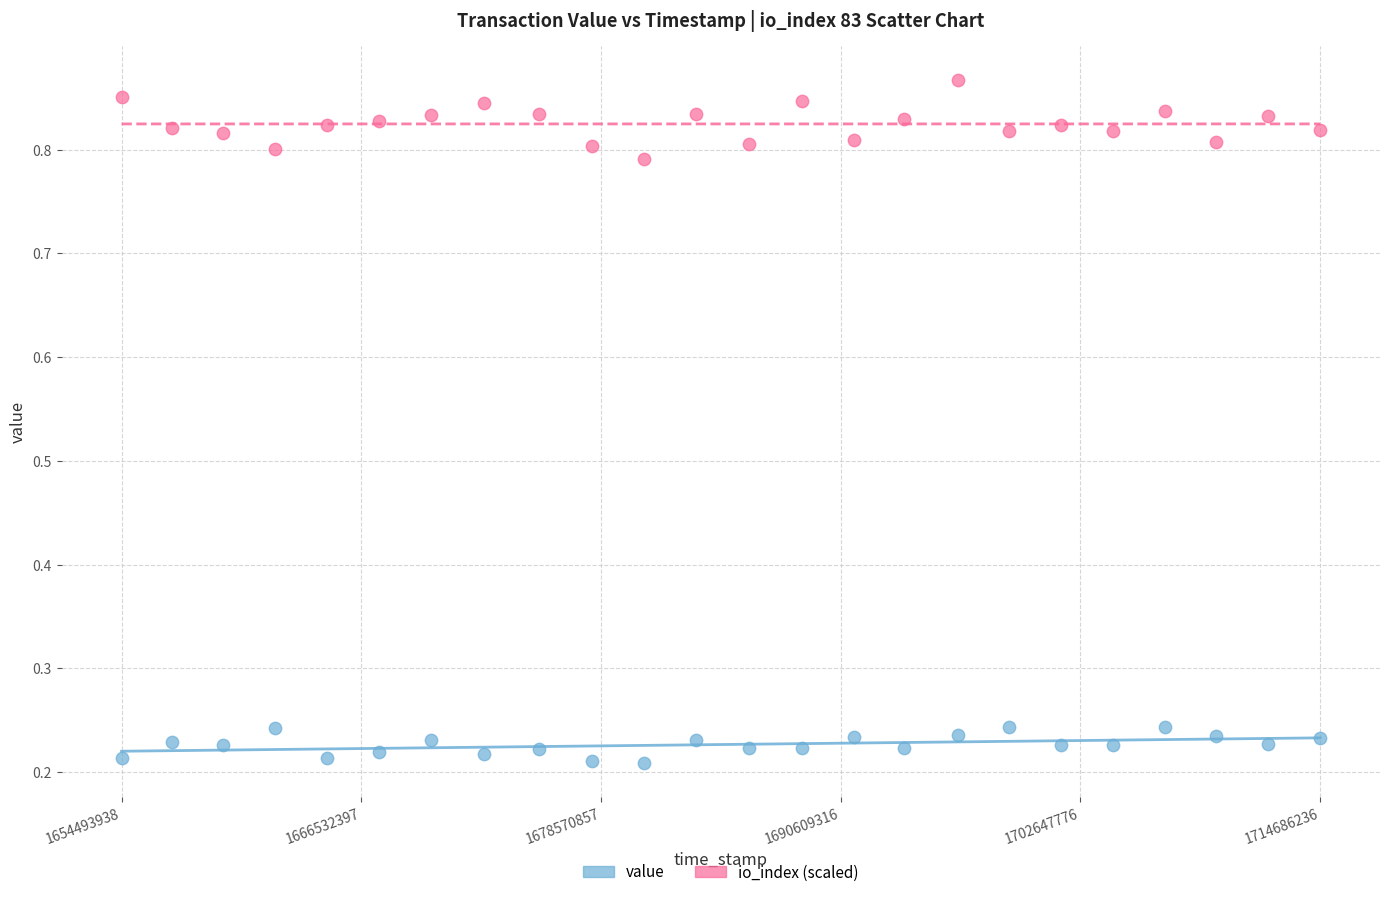

Across all data points, what is the range of Y values (max minus min)?

0.7